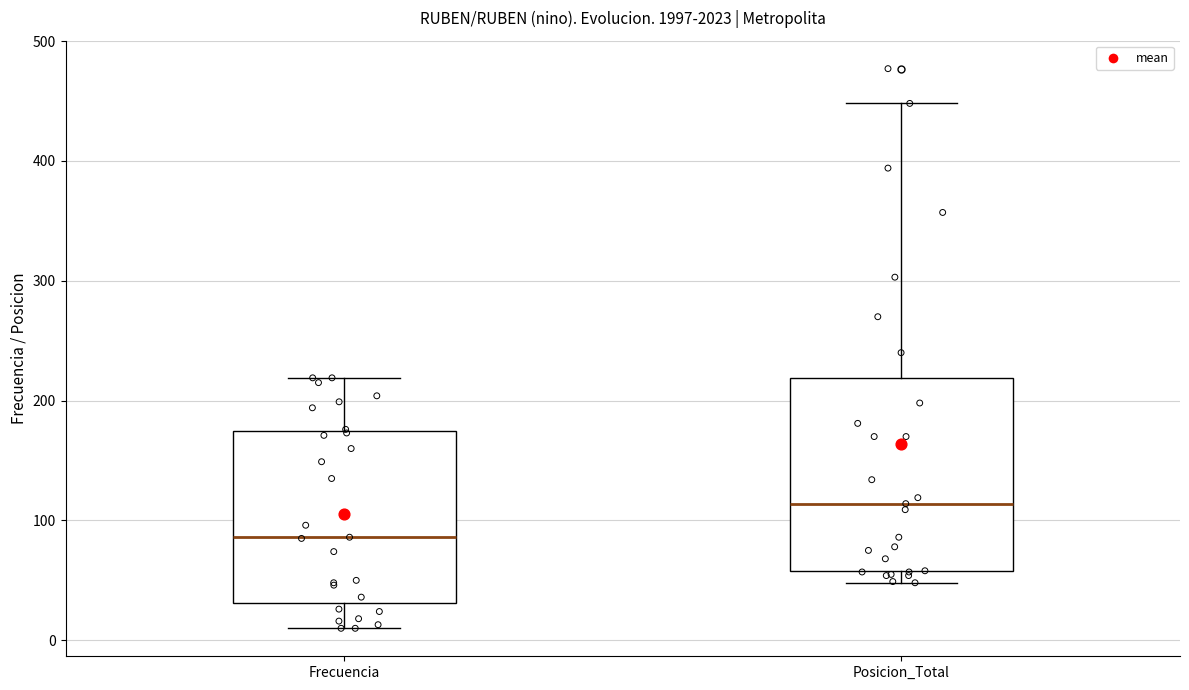

Reading left to right, transcribe this box plot: for each box, give where its median line is, the range the box spans, and where its two whiskers end, as read against the y-axis. The values are not printed on the chart, so give them approximately, as read against the axis.

Frecuencia: median 90, box 30 to 170, whiskers 10 to 220
Posicion_Total: median 110, box 60 to 220, whiskers 50 to 450